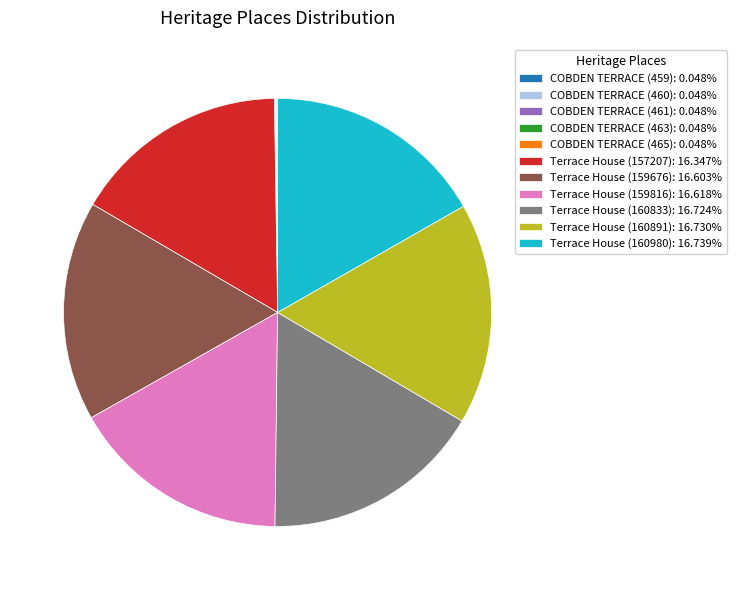

Does any single category account for the majority?

No